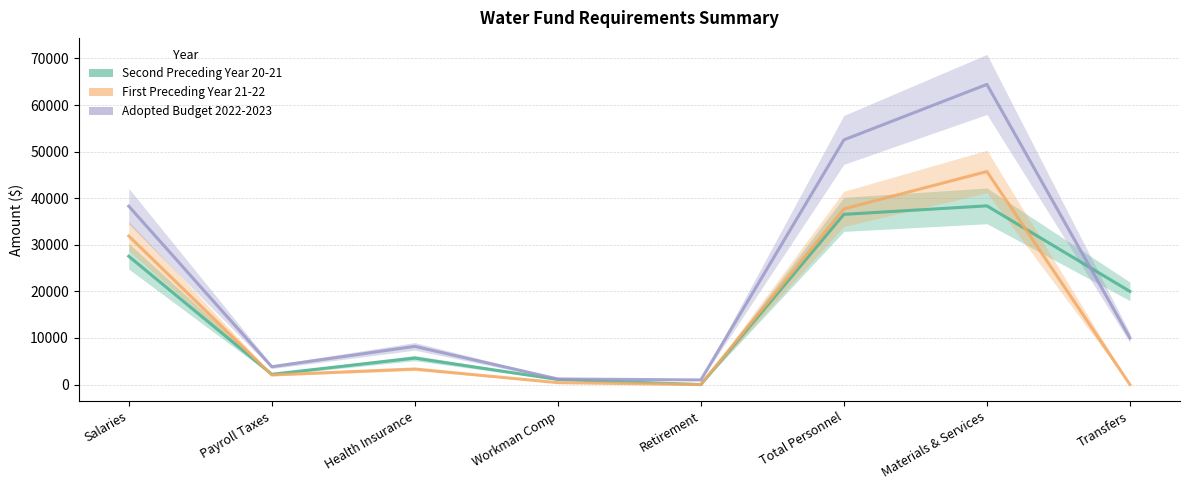

What is the total value across all series at Health Insurance?

17228